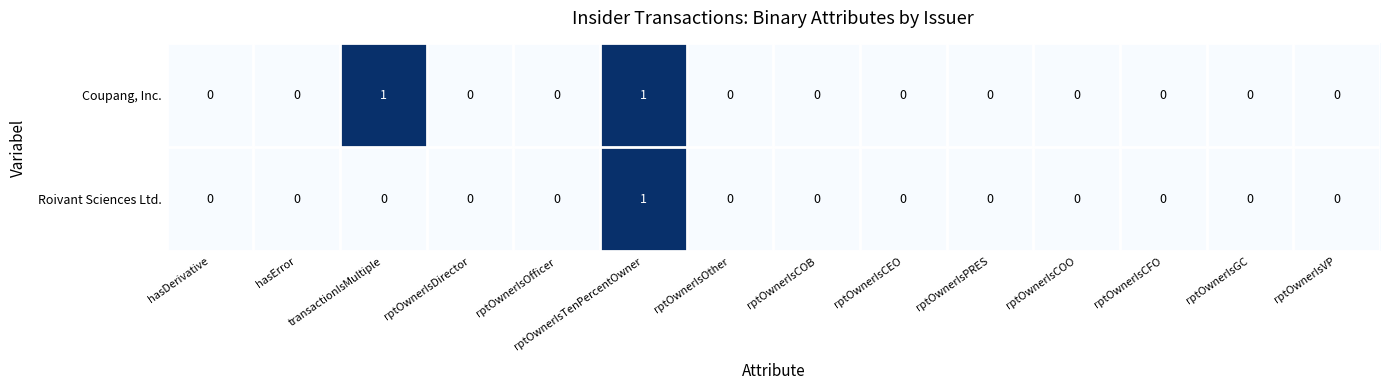

At which category is the sum across all series the highest?

rptOwnerIsTenPercentOwner